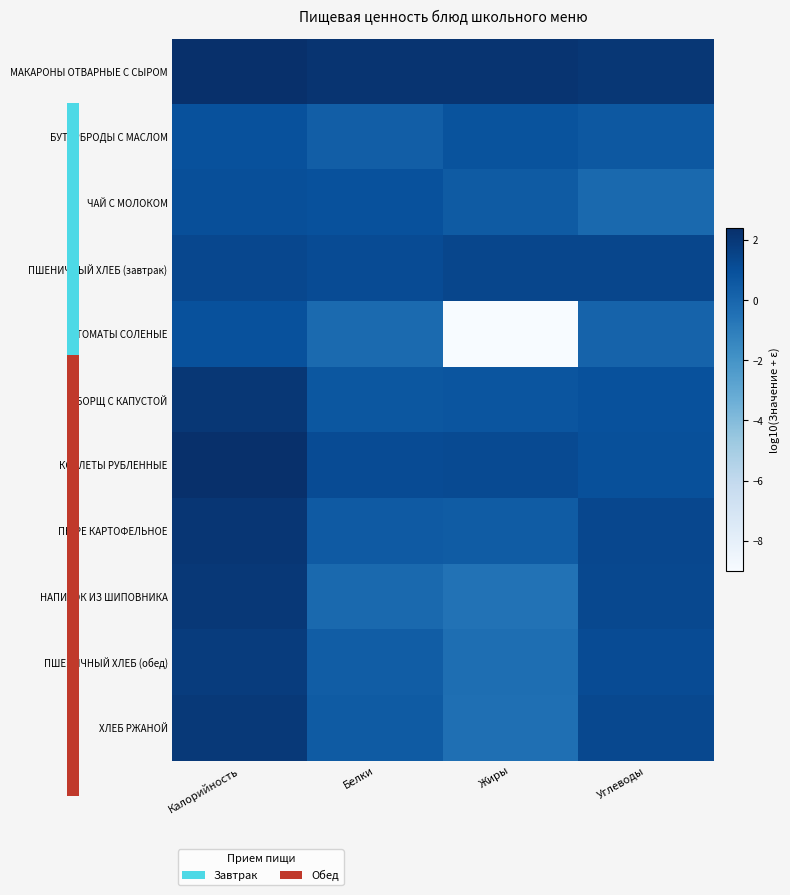

Reading left to right, extract all data points from this chart.

МАКАРОНЫ ОТВАРНЫЕ С СЫРОМ: Калорийность=2.3	Белки=2.2	Жиры=2.2	Углеводы=2.1
БУТЕРБРОДЫ С МАСЛОМ: Калорийность=0.9	Белки=0.4	Жиры=0.9	Углеводы=0.6
ЧАЙ С МОЛОКОМ: Калорийность=1.0	Белки=1.0	Жиры=0.5	Углеводы=-0.1
ПШЕНИЧНЫЙ ХЛЕБ (завтрак): Калорийность=1.4	Белки=1.2	Жиры=1.4	Углеводы=1.4
ТОМАТЫ СОЛЕНЫЕ: Калорийность=0.9	Белки=-0.2	Жиры=-9.0	Углеводы=0.2
БОРЩ С КАПУСТОЙ: Калорийность=2.0	Белки=0.7	Жиры=0.8	Углеводы=0.9
КОТЛЕТЫ РУБЛЕННЫЕ: Калорийность=2.4	Белки=1.2	Жиры=1.2	Углеводы=1.0
ПЮРЕ КАРТОФЕЛЬНОЕ: Калорийность=2.1	Белки=0.5	Жиры=0.5	Углеводы=1.4
НАПИТОК ИЗ ШИПОВНИКА: Калорийность=2.0	Белки=-0.1	Жиры=-0.5	Углеводы=1.3
ПШЕНИЧНЫЙ ХЛЕБ (обед): Калорийность=1.8	Белки=0.4	Жиры=-0.4	Углеводы=1.1
ХЛЕБ РЖАНОЙ: Калорийность=2.0	Белки=0.5	Жиры=-0.4	Углеводы=1.3